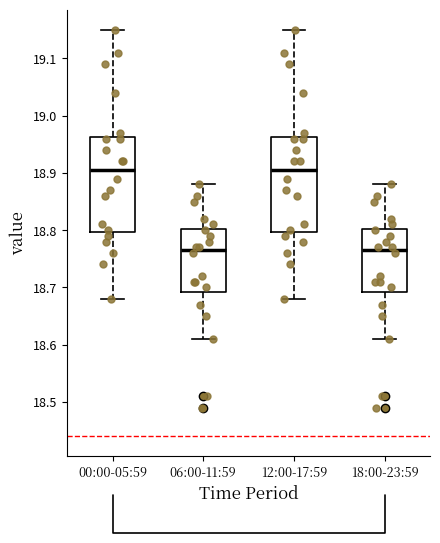

Reading left to right, transcribe this box plot: for each box, give where its median line is, the range the box spans, and where its two whiskers end, as read against the y-axis. The values are not printed on the chart, so give them approximately, as read against the axis.

00:00-05:59: median 18.91, box 18.80 to 18.96, whiskers 18.68 to 19.15
06:00-11:59: median 18.77, box 18.69 to 18.80, whiskers 18.61 to 18.88
12:00-17:59: median 18.91, box 18.80 to 18.96, whiskers 18.68 to 19.15
18:00-23:59: median 18.77, box 18.69 to 18.80, whiskers 18.61 to 18.88